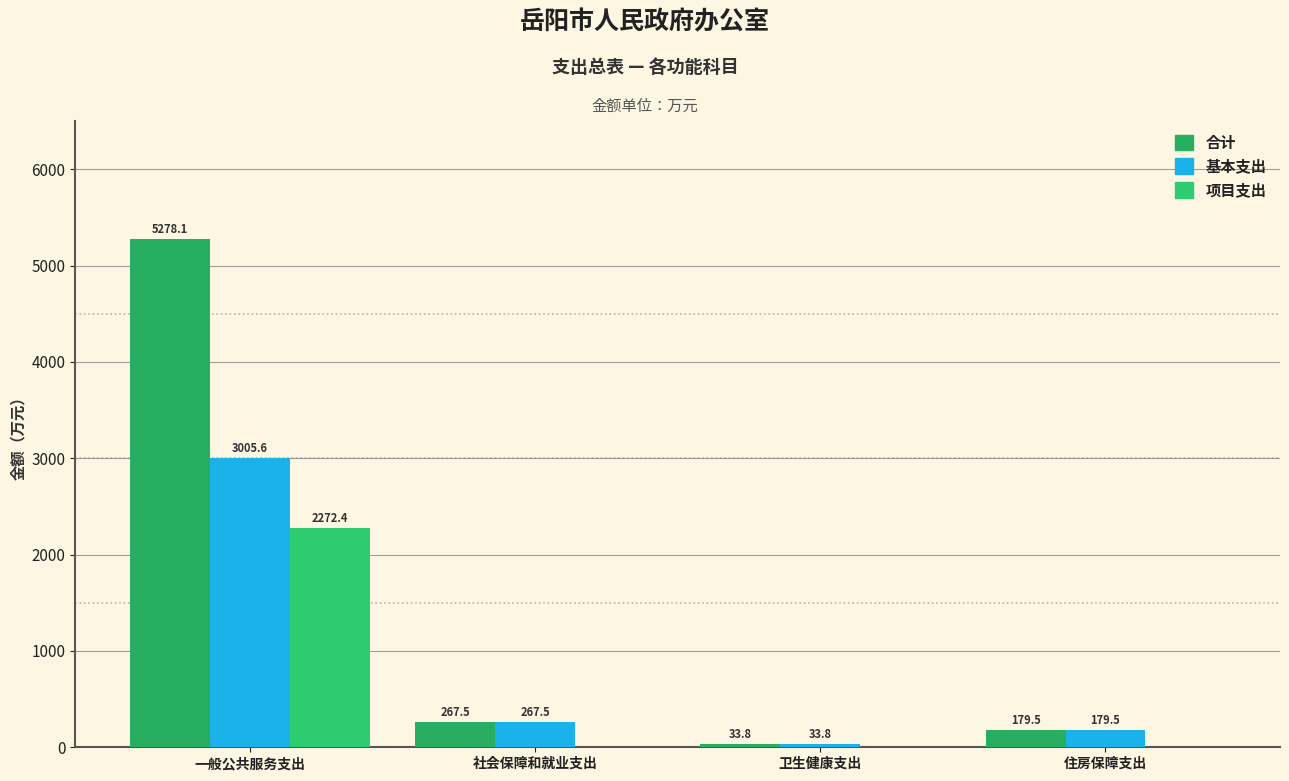

Rank the series at 社会保障和就业支出 from highest to lowest value.

合计, 基本支出, 项目支出